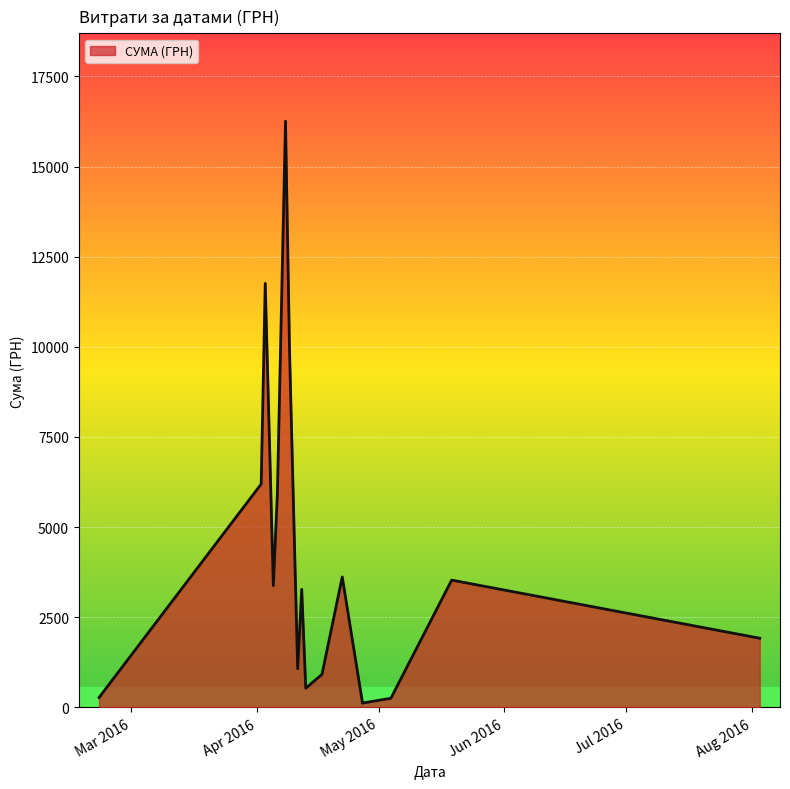

What is the maximum value shown in the chart?

16256.5